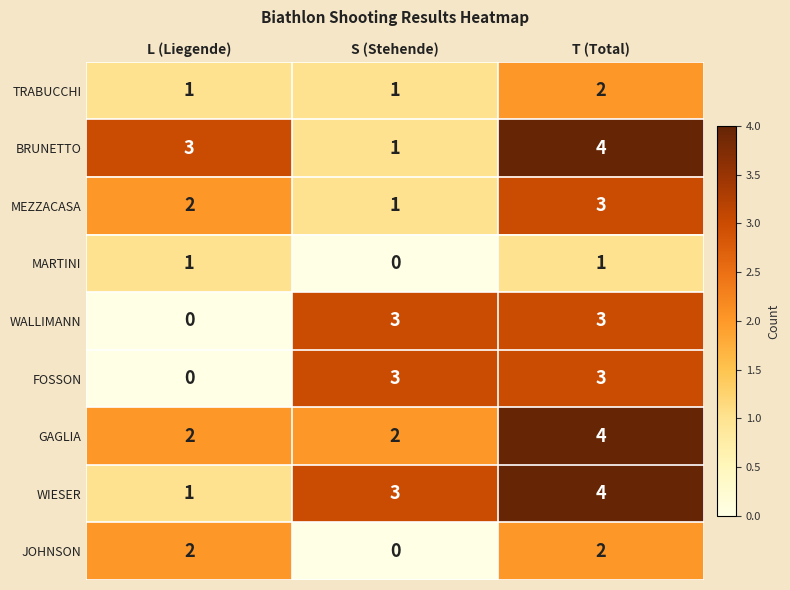

Reading right to left, list all the values displayed in this chart.

TRABUCCHI: T (Total)=2	S (Stehende)=1	L (Liegende)=1
BRUNETTO: T (Total)=4	S (Stehende)=1	L (Liegende)=3
MEZZACASA: T (Total)=3	S (Stehende)=1	L (Liegende)=2
MARTINI: T (Total)=1	S (Stehende)=0	L (Liegende)=1
WALLIMANN: T (Total)=3	S (Stehende)=3	L (Liegende)=0
FOSSON: T (Total)=3	S (Stehende)=3	L (Liegende)=0
GAGLIA: T (Total)=4	S (Stehende)=2	L (Liegende)=2
WIESER: T (Total)=4	S (Stehende)=3	L (Liegende)=1
JOHNSON: T (Total)=2	S (Stehende)=0	L (Liegende)=2